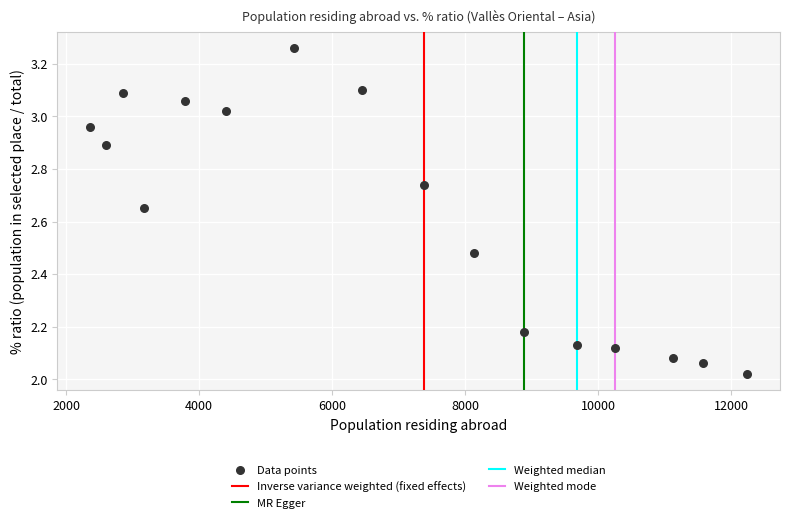

What is the range of X values (max minus min)?

9878.0